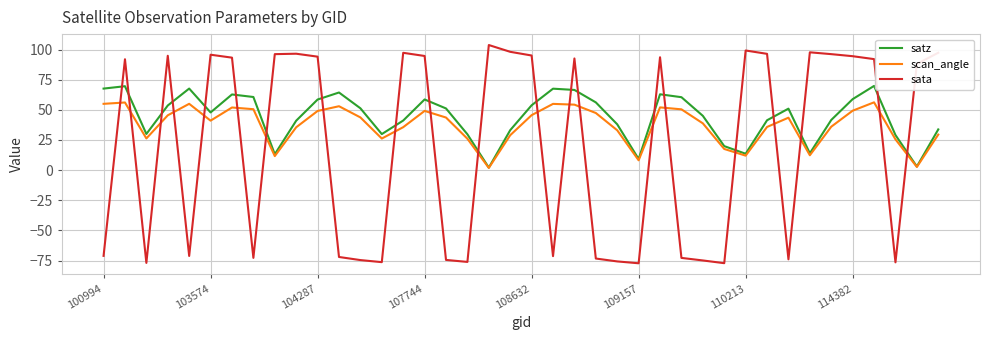

How many values in the satz series exceed 50?

20